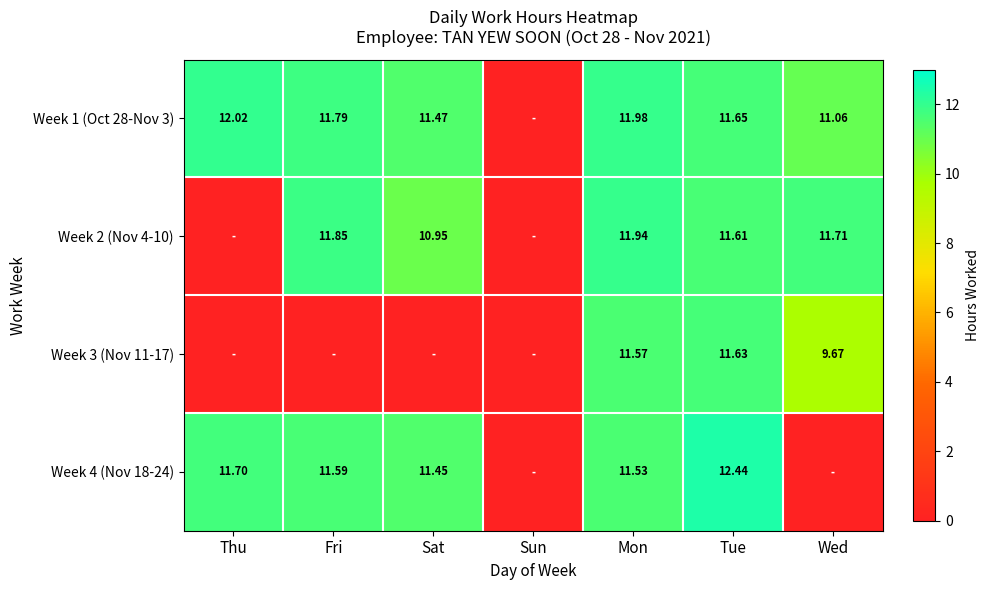

What is the greatest value displayed?

12.4